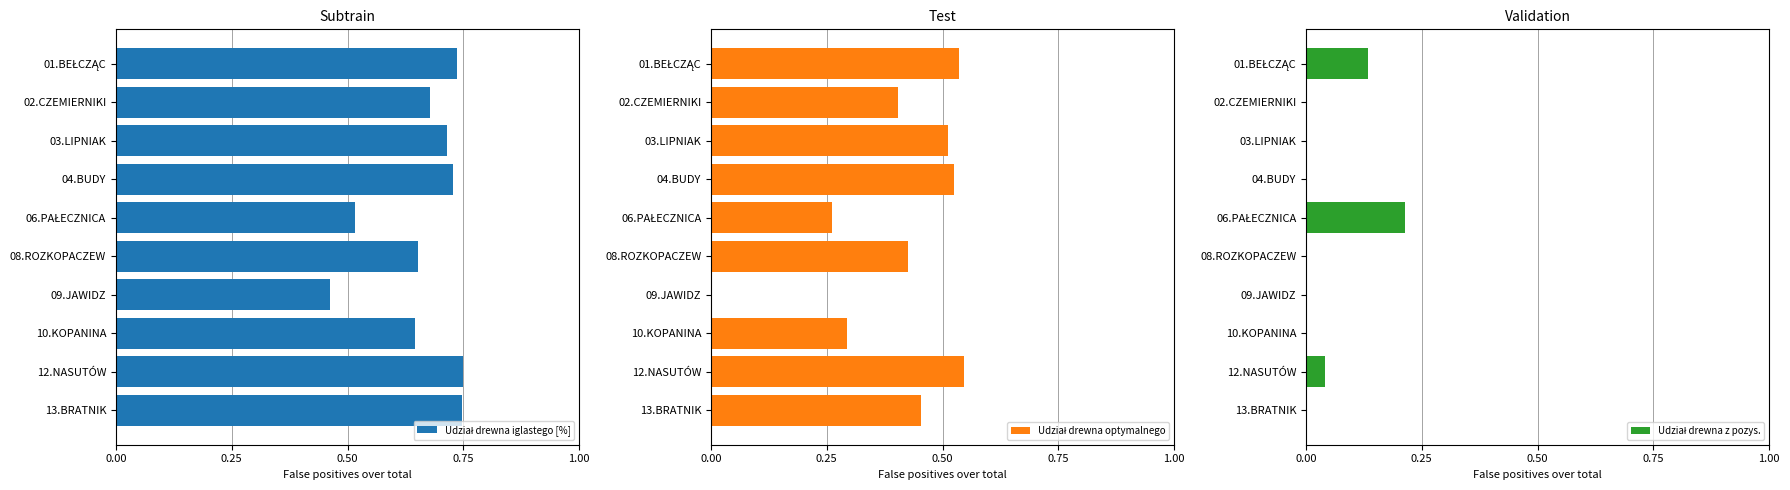

Reading right to left, list all the values displayed in this chart.

Udział drewna iglastego [%]: 0.7	0.7	0.6	0.5	0.7	0.5	0.7	0.7	0.7	0.7
Udział drewna optymalnego: 0.5	0.5	0.3	0.0	0.4	0.3	0.5	0.5	0.4	0.5
Udział drewna z pozys.: 0.0	0.0	0.0	0.0	0.0	0.2	0.0	0.0	0.0	0.1